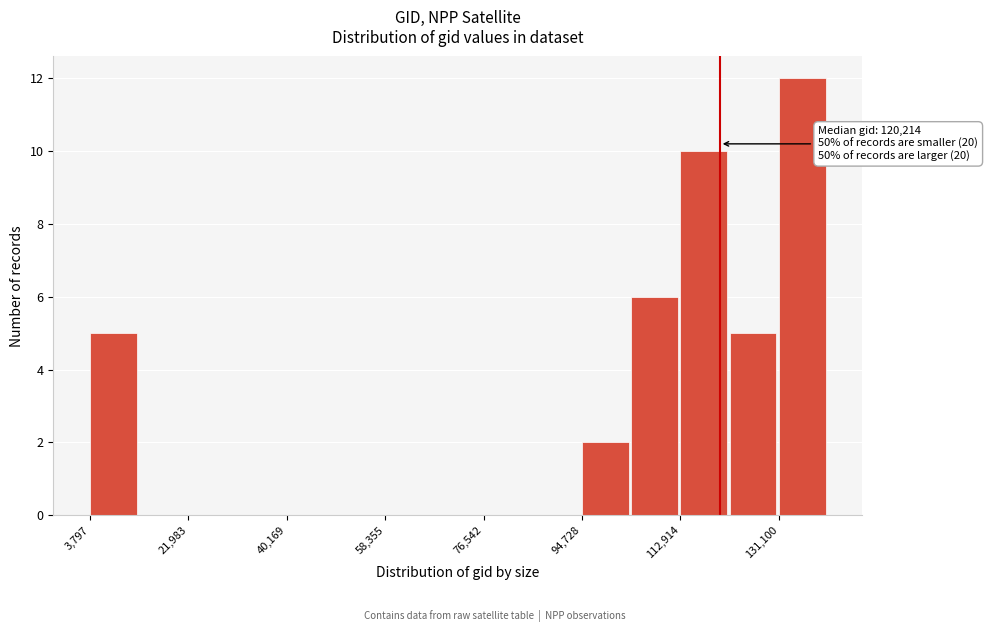

Which range on the x-axis has the tallest bar?

132000 to 140000